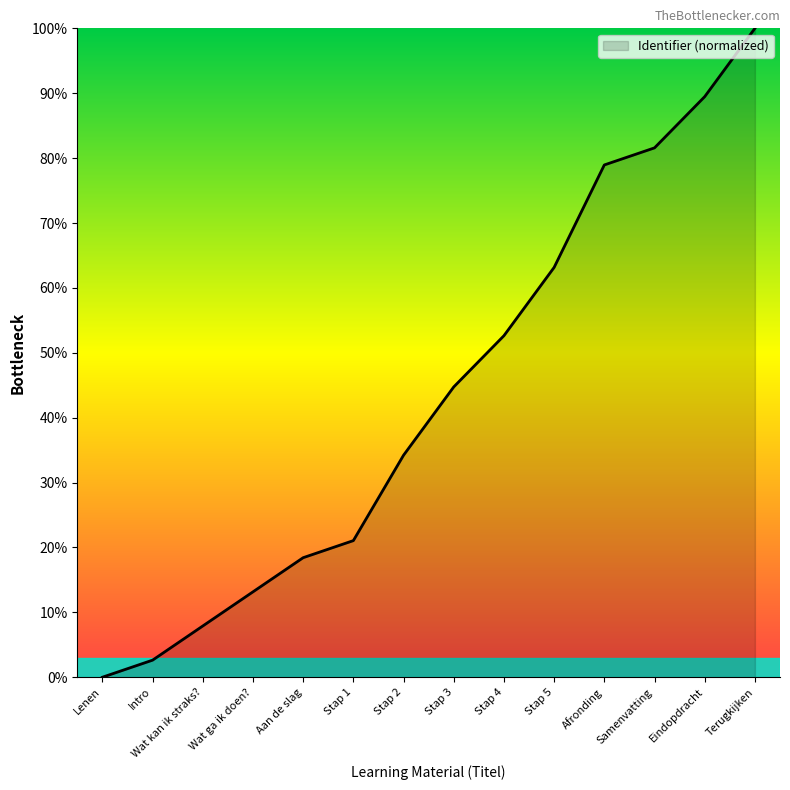

What value does the data have at Samenvatting?

81.6